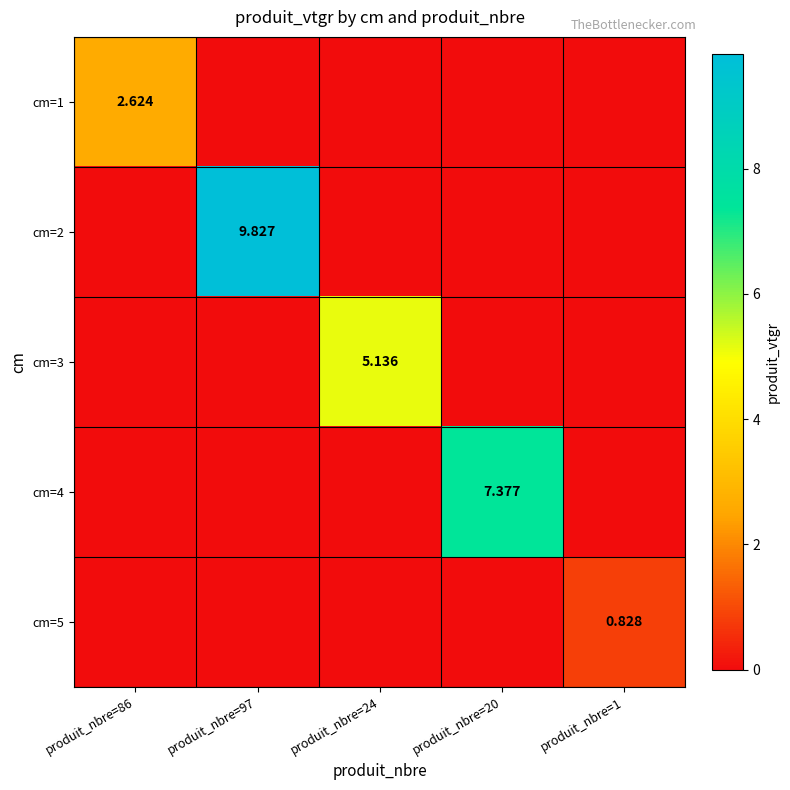

What is the total value across all series at produit_nbre=97?

9.8